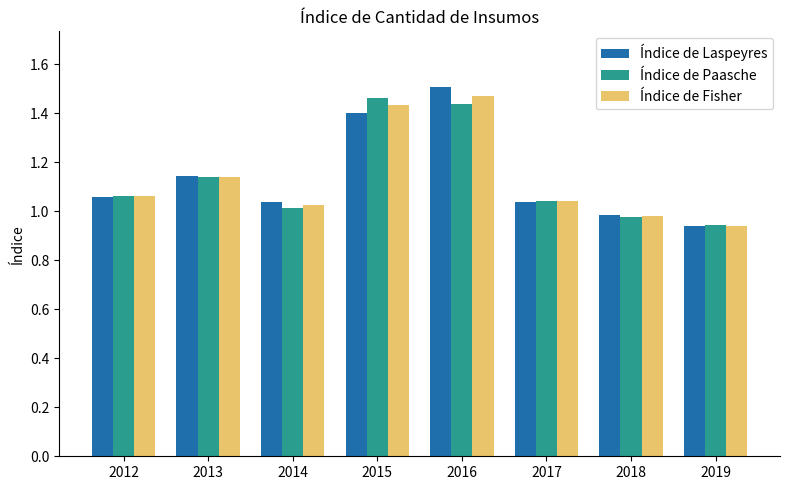

What are all the series names shown in the legend?

Índice de Laspeyres, Índice de Paasche, Índice de Fisher